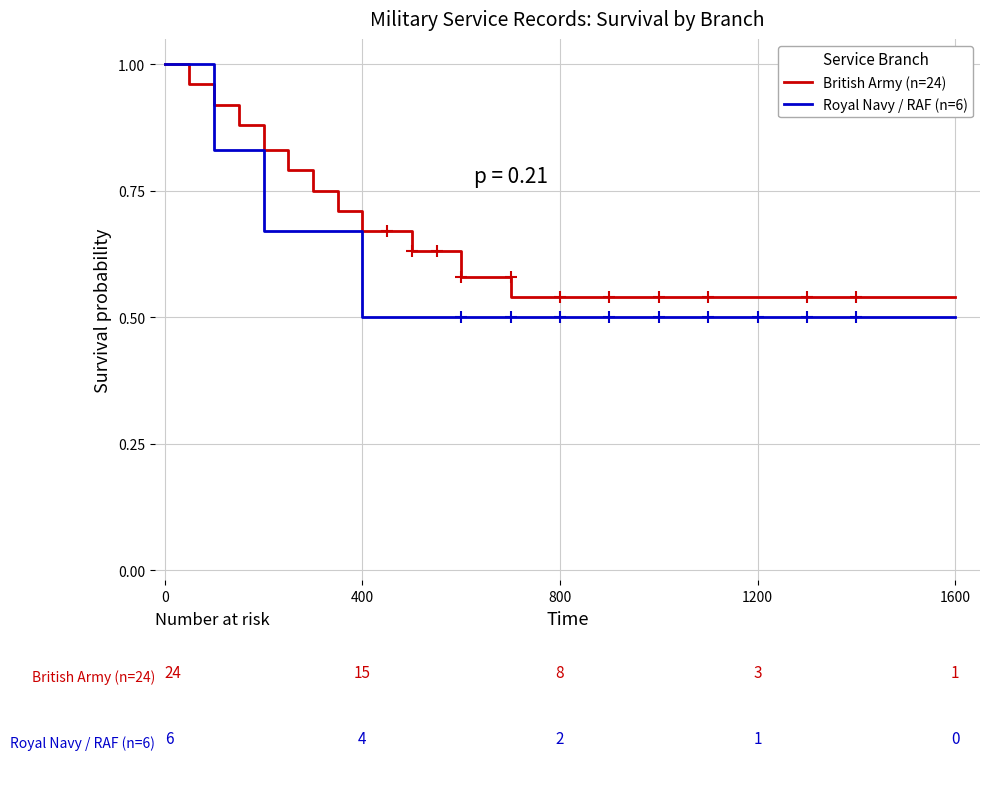

List the series in order of their peak value, lowest first.

British Army (n=24), Royal Navy / RAF (n=6)